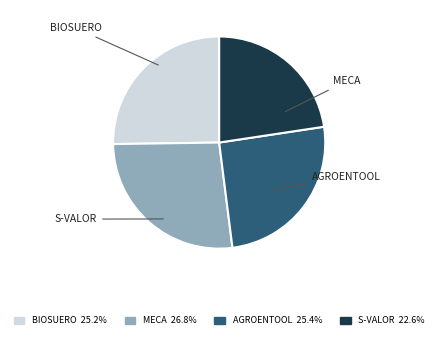

To the nearest percent, what is the difference between the largest and smallest slice percentages?

4%